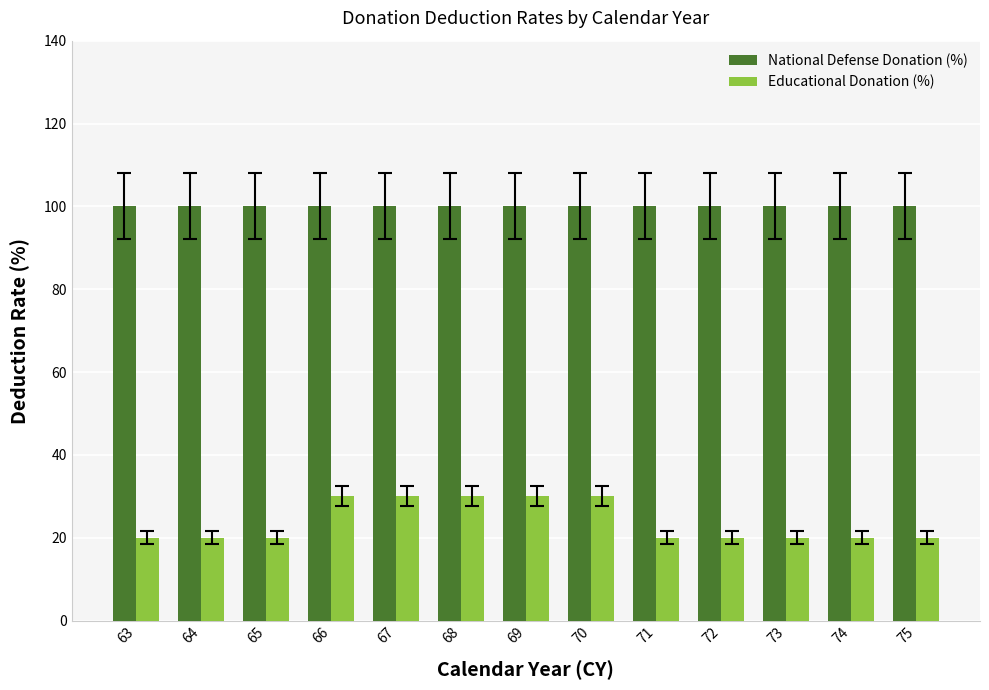

At 75, list the series in order from largest to smallest.

National Defense Donation (%), Educational Donation (%)